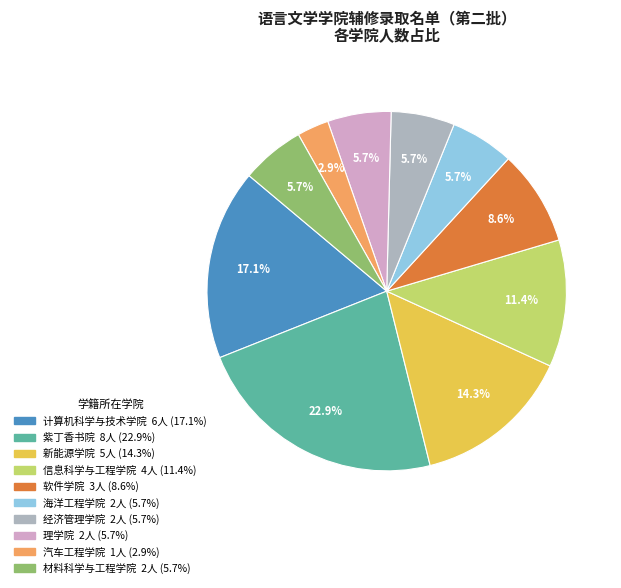

Does 理学院 account for over 50% of the chart?

No